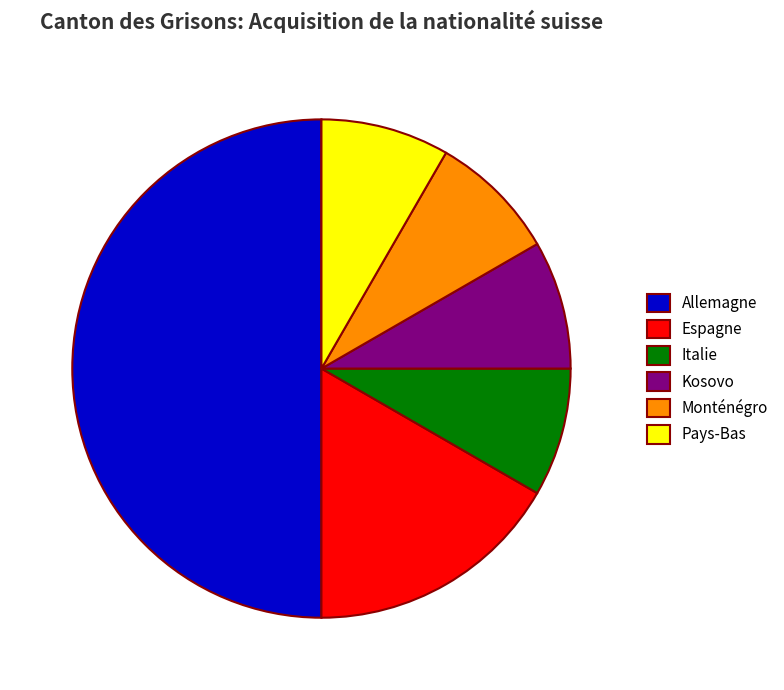

Do Monténégro and Kosovo together represent more than half of the pie?

No